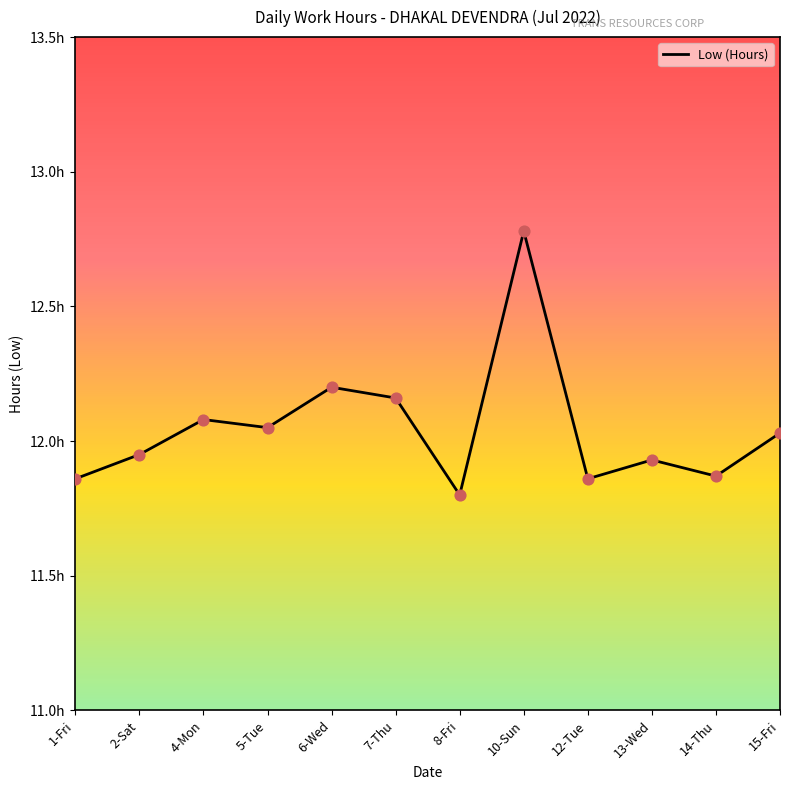

Between 12-Tue and 7-Thu, which is larger?

7-Thu